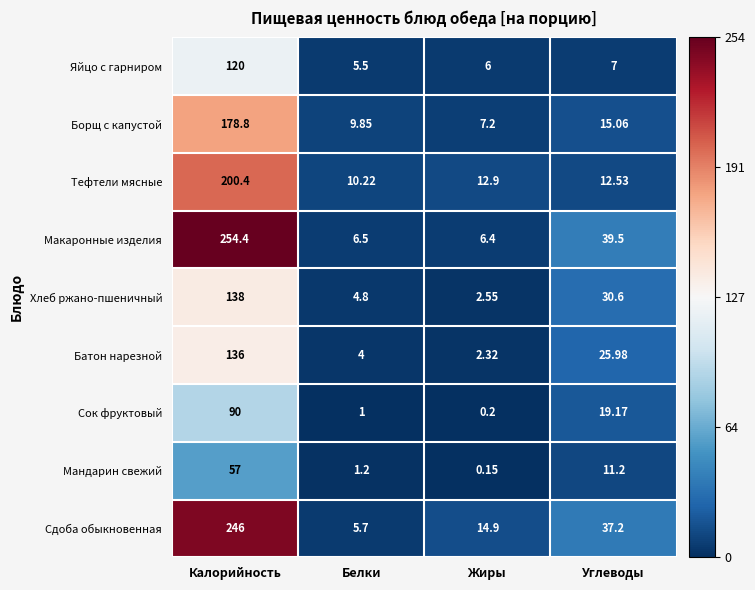

Rank the series by their maximum value, from highest to lowest.

Макаронные изделия, Сдоба обыкновенная, Тефтели мясные, Борщ с капустой, Хлеб ржано-пшеничный, Батон нарезной, Яйцо с гарниром, Сок фруктовый, Мандарин свежий